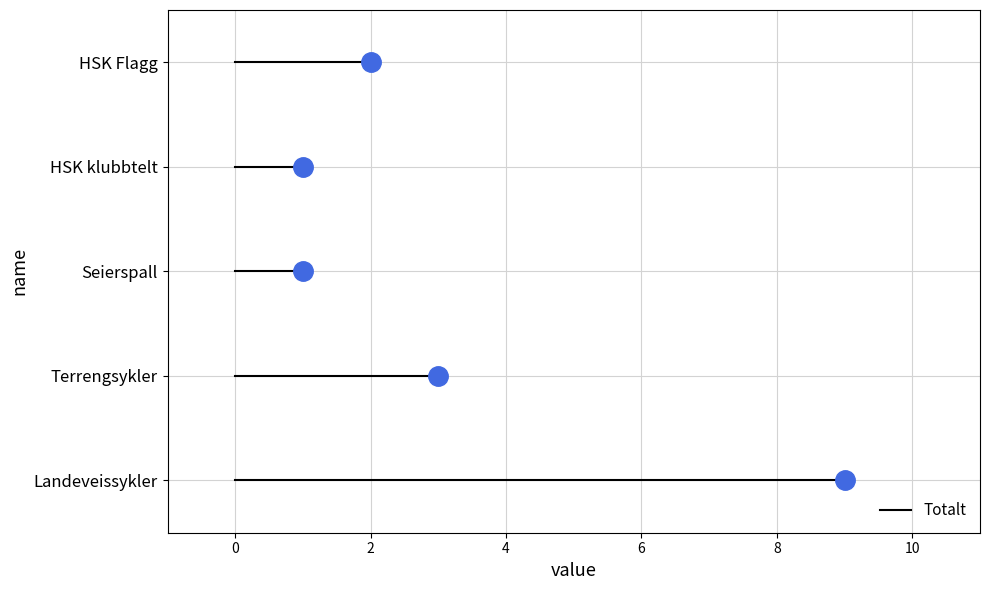

The chart shows a value of 9 at Landeveissykler. True or false?

True